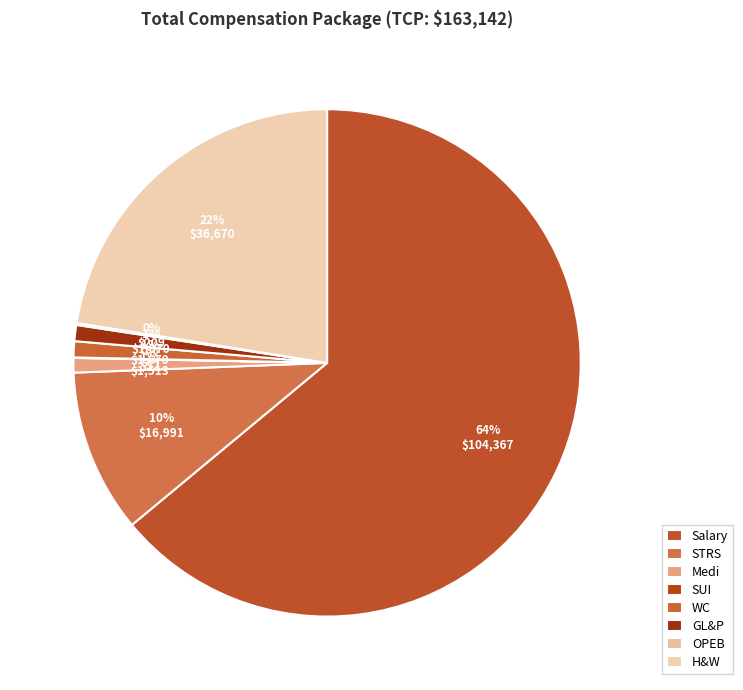

What is the change in value from Salary to WC?

-102697